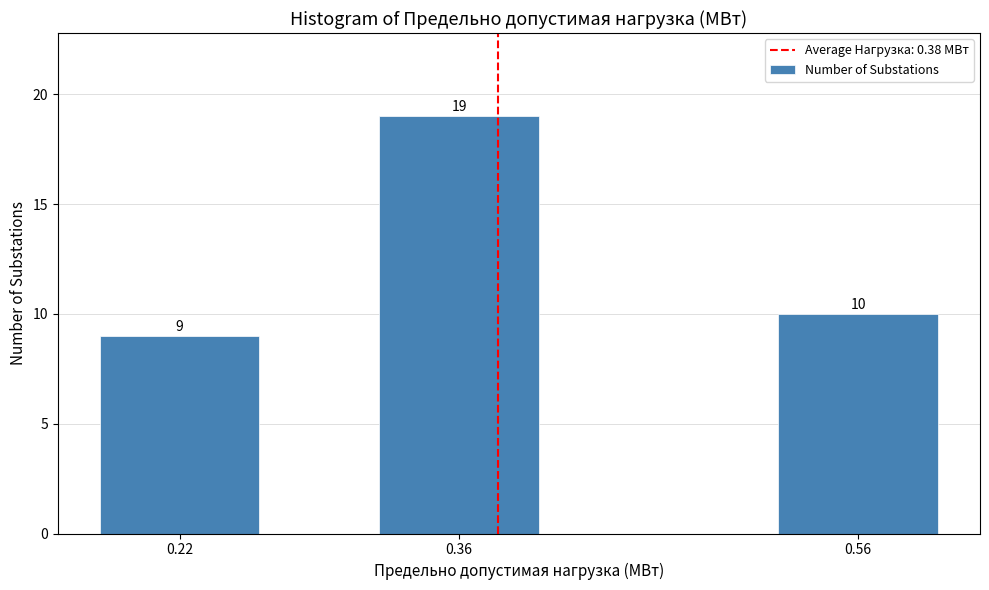

Reading right to left, what are all the values shown in this chart?

0.56=10	0.36=19	0.22=9